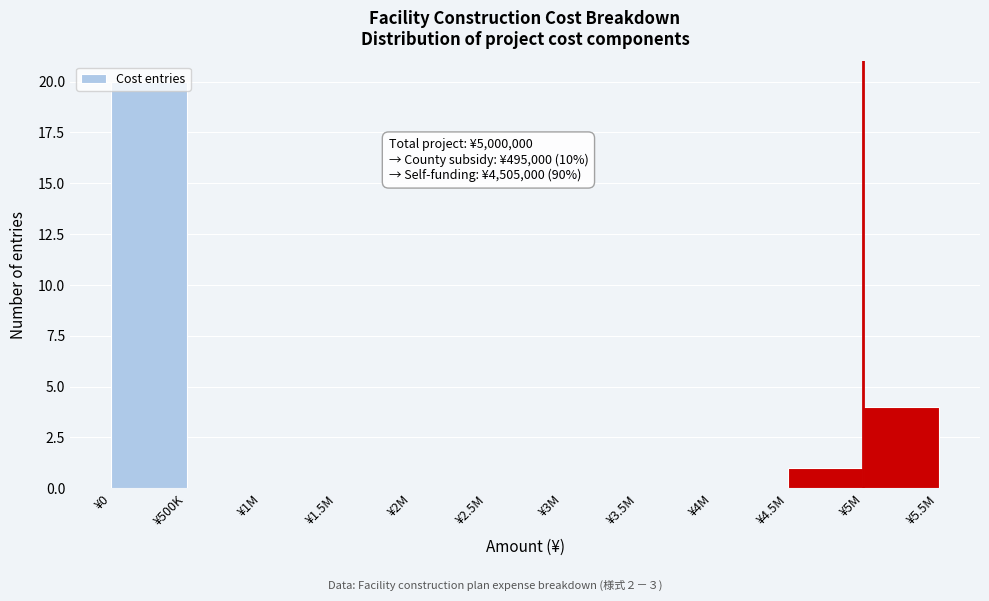

Is it true that the value at ¥5M is 2?

False